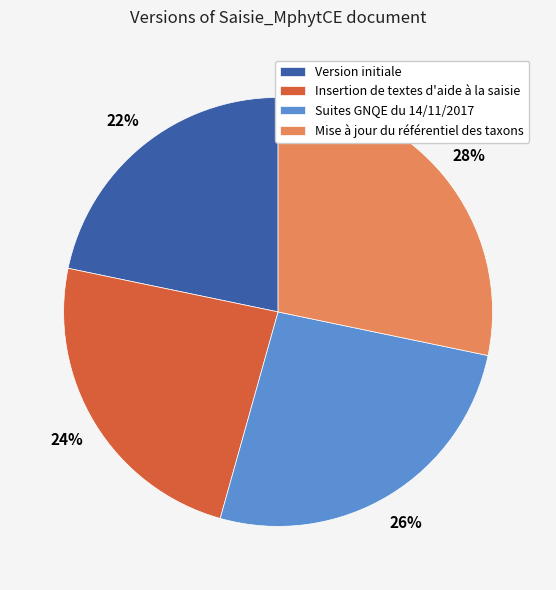

Count the number of slices in the pie.

4